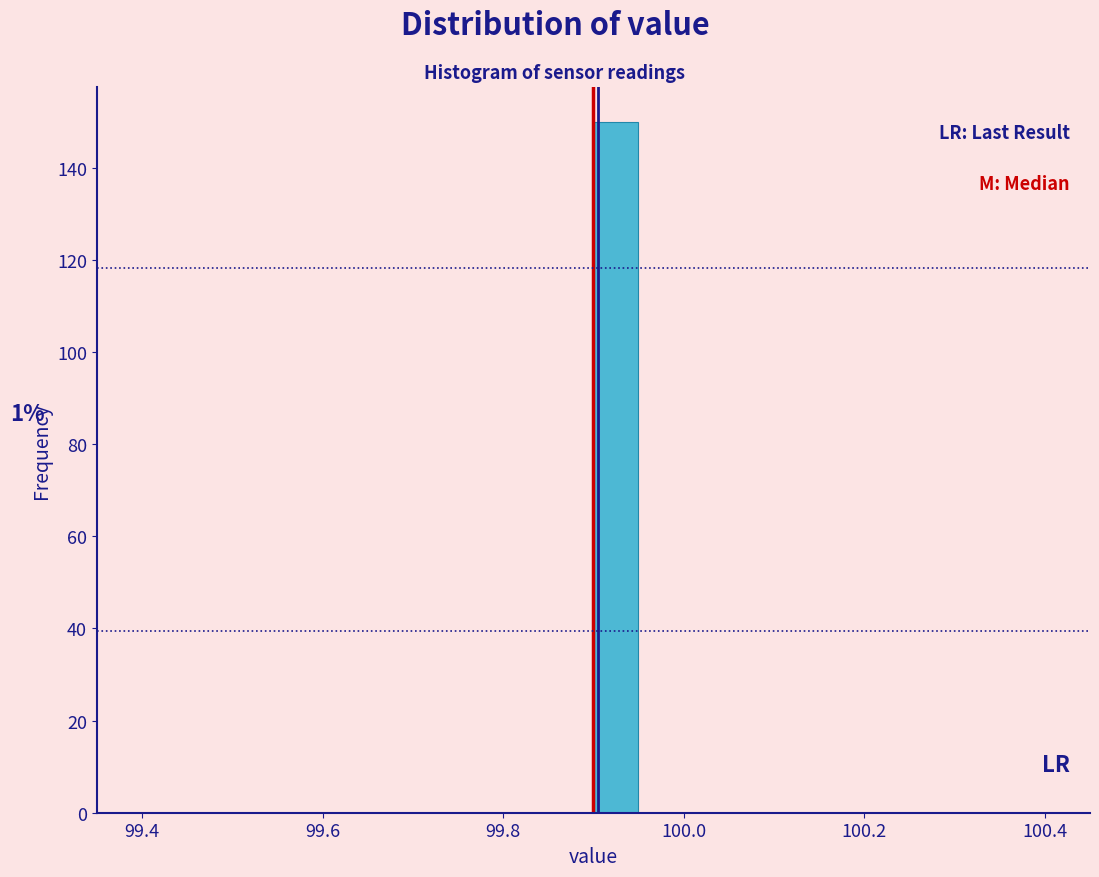

Around what value on the x-axis is the tallest bar? Give the approximate position of its centre, as read against the axis.

99.92